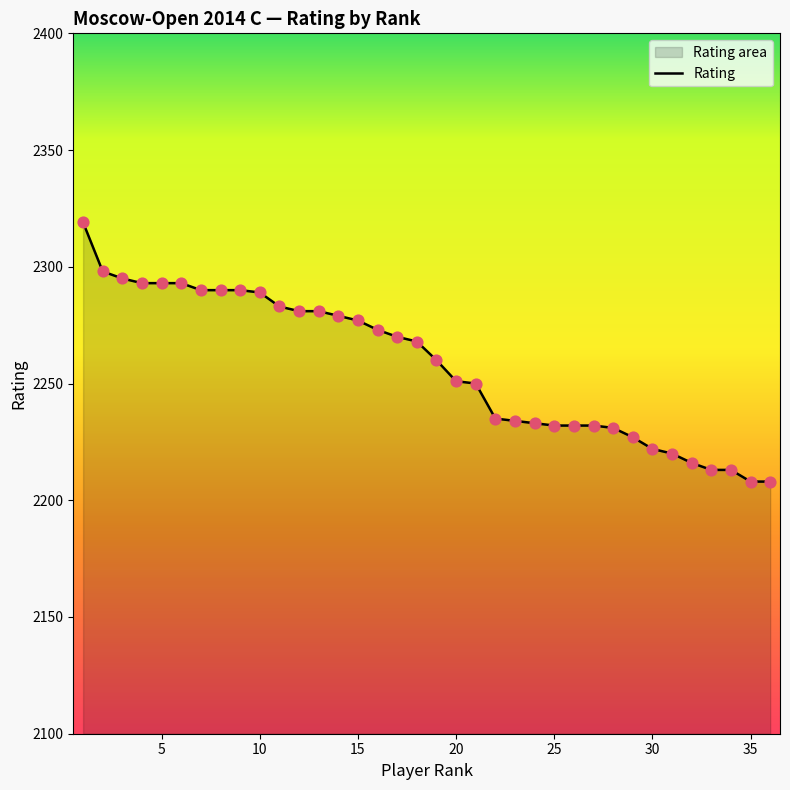

Between 3 and 36, which is larger?

3